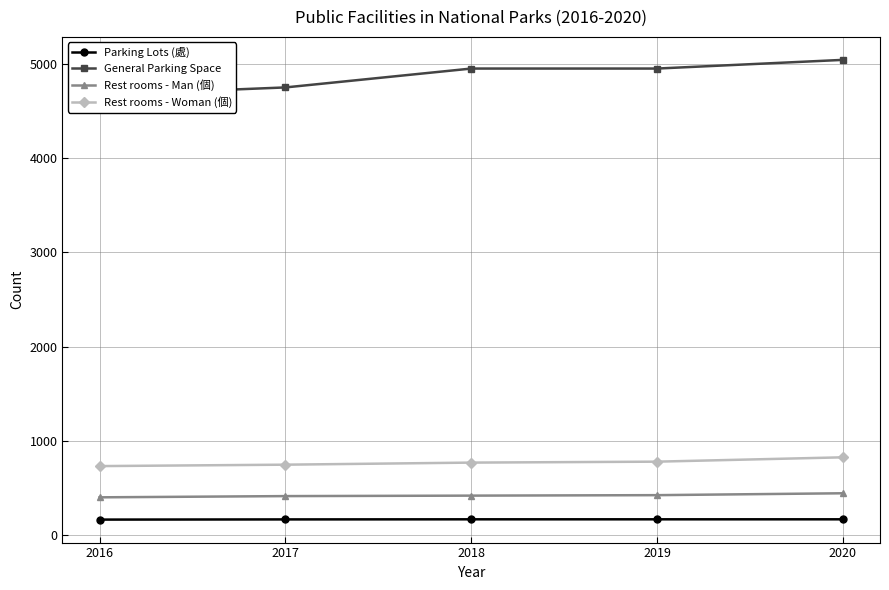

What is the sum of the Rest rooms - Woman (個) values at 2020 and 2018?

1600